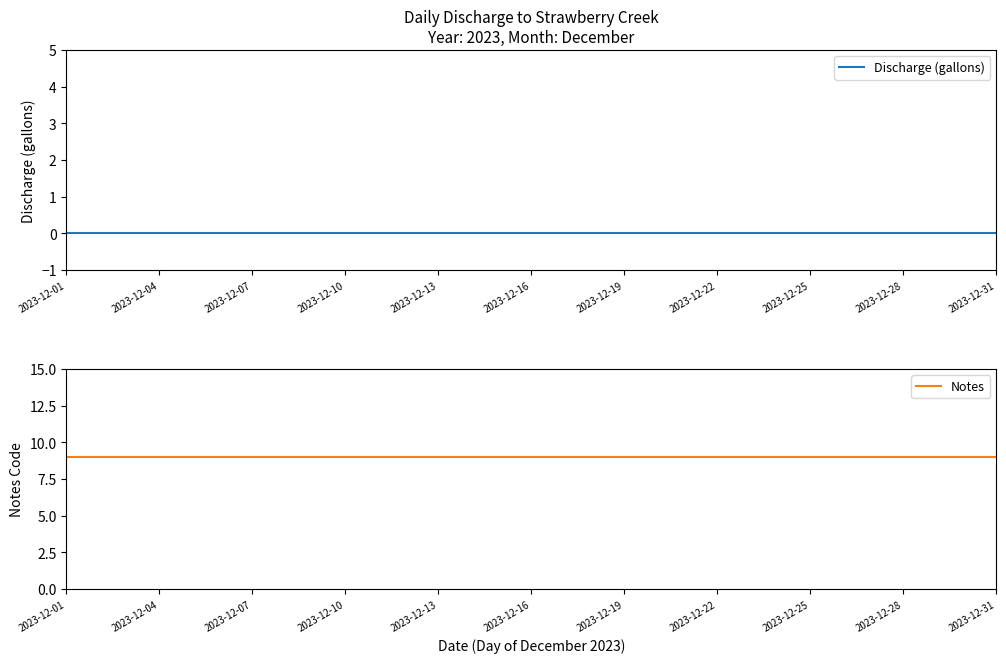

True or false: Notes and Discharge (gallons) intersect in this chart.

False